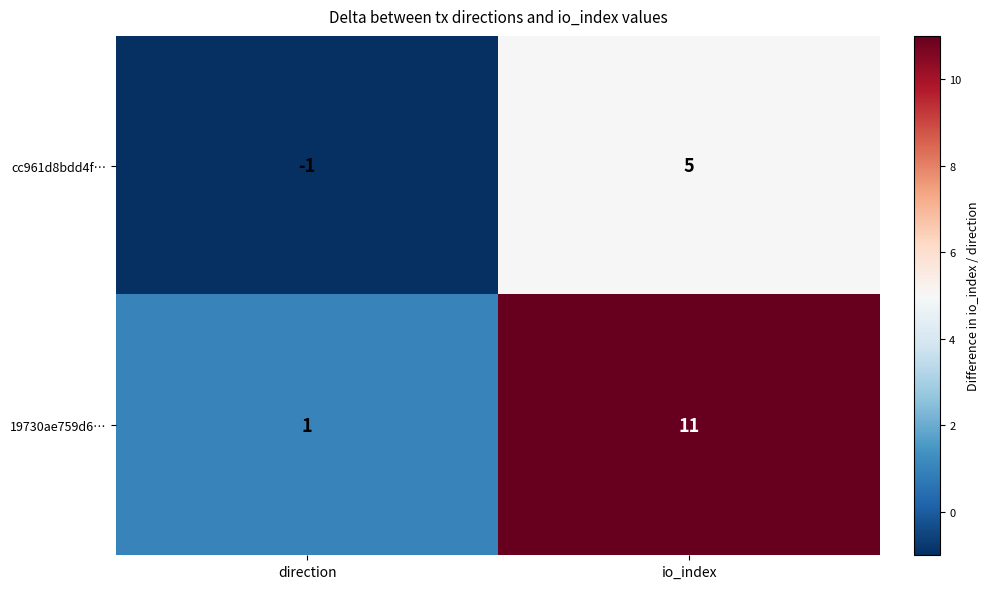

At how many categories does at least one series exceed 5?

1